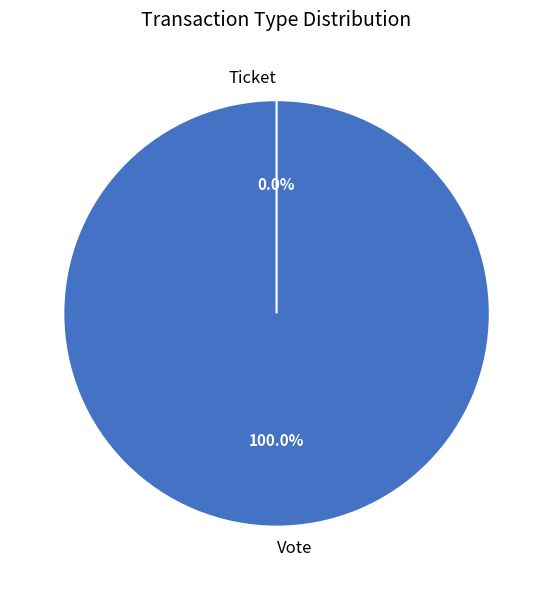

Is Ticket the majority of the pie?

No